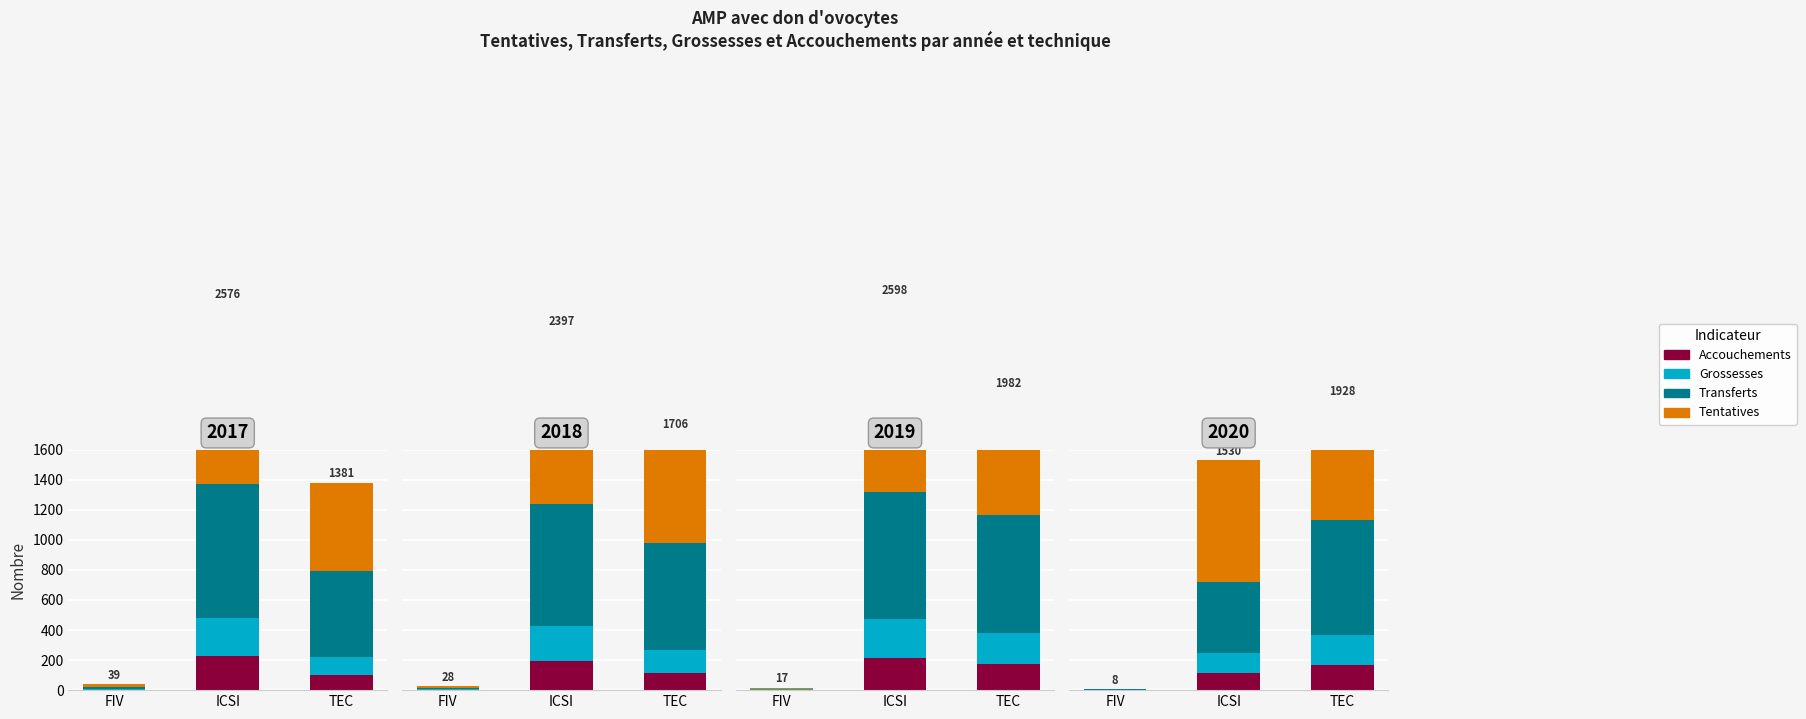

What value does the Transferts series have at TEC?

767